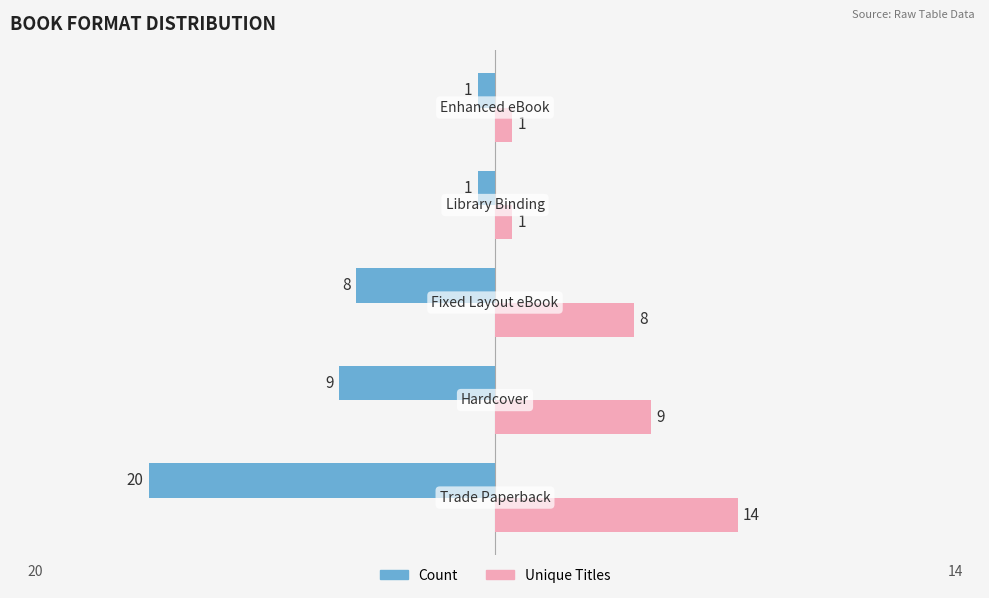

Which series has the largest total across all categories?

Unique Titles